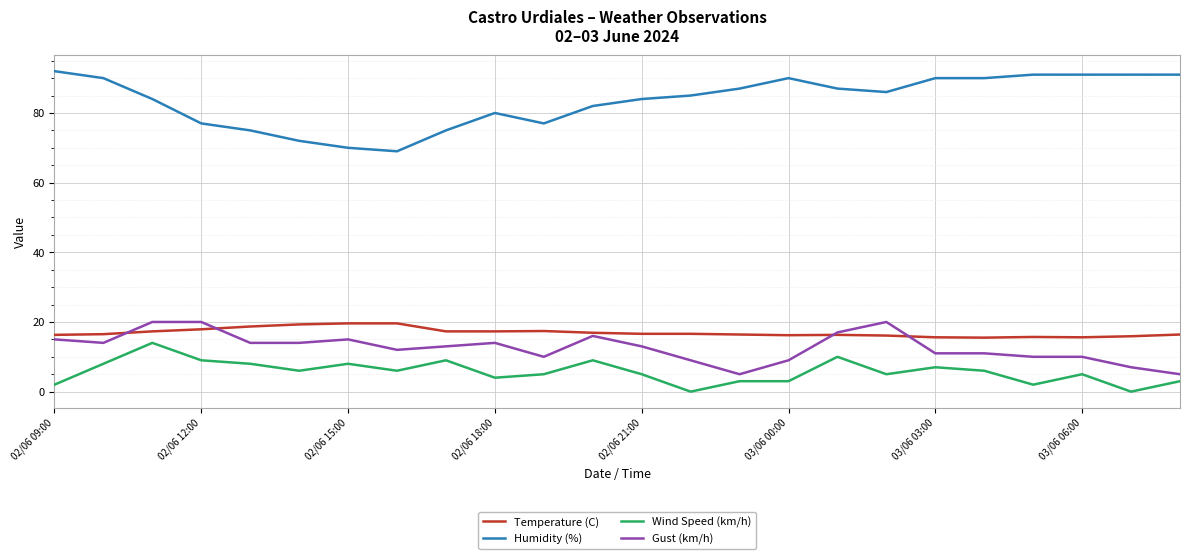

True or false: Wind Speed (km/h) and Temperature (C) cross at least once.

False